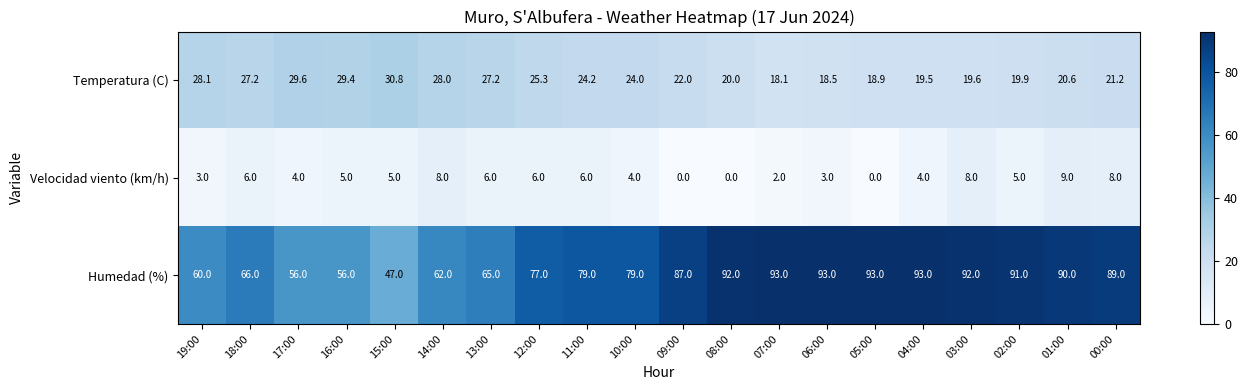

At which label is Humedad (%) closest to 70?

18:00